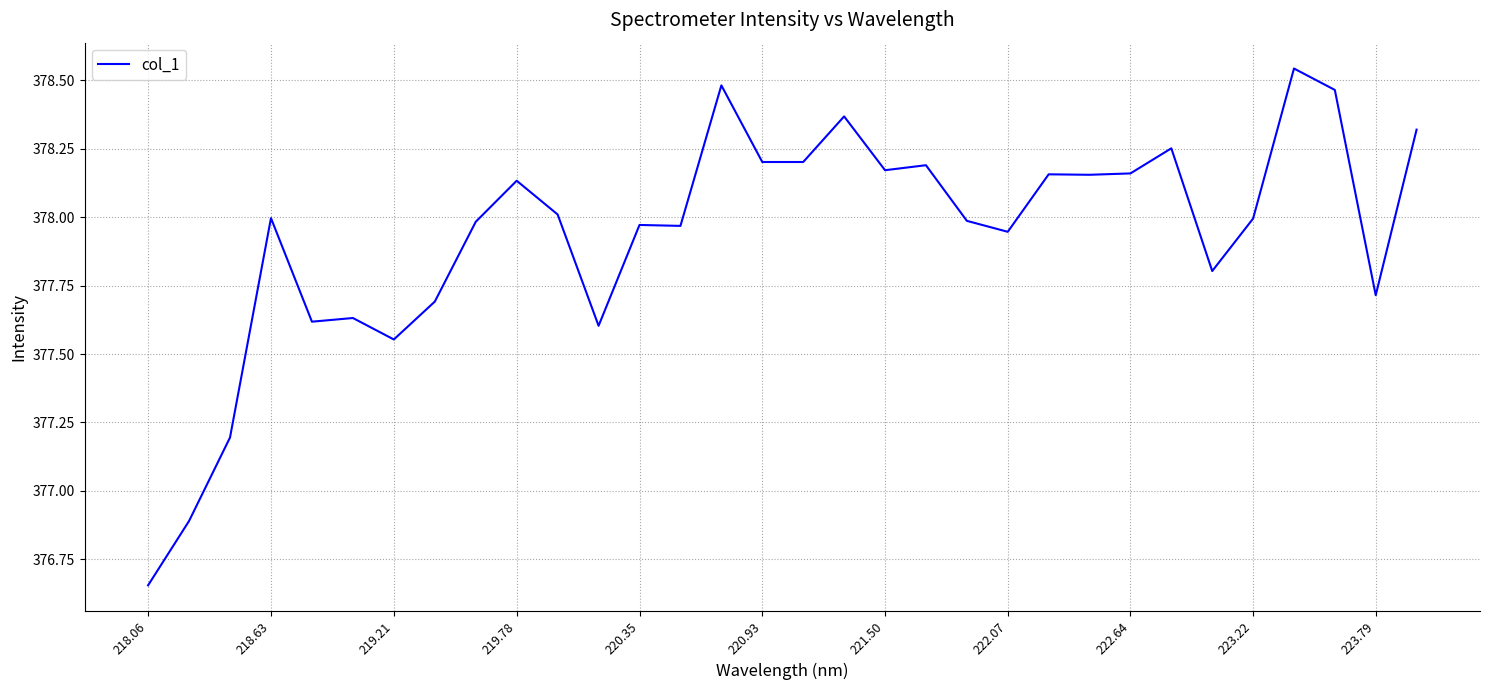

What is the maximum value shown in the chart?

378.5